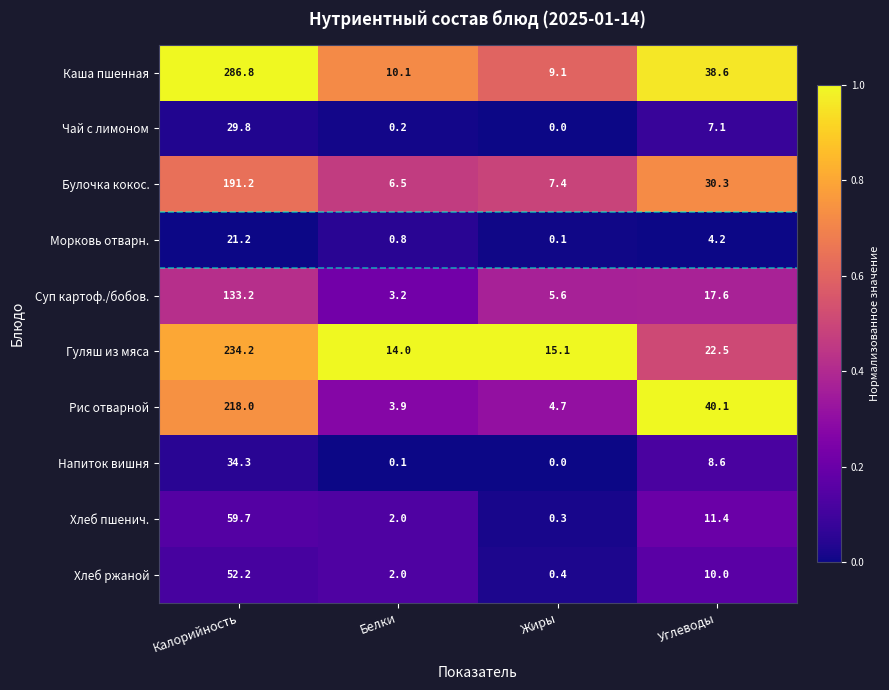

The Каша пшенная series shows 4.9 at Белки. True or false?

False